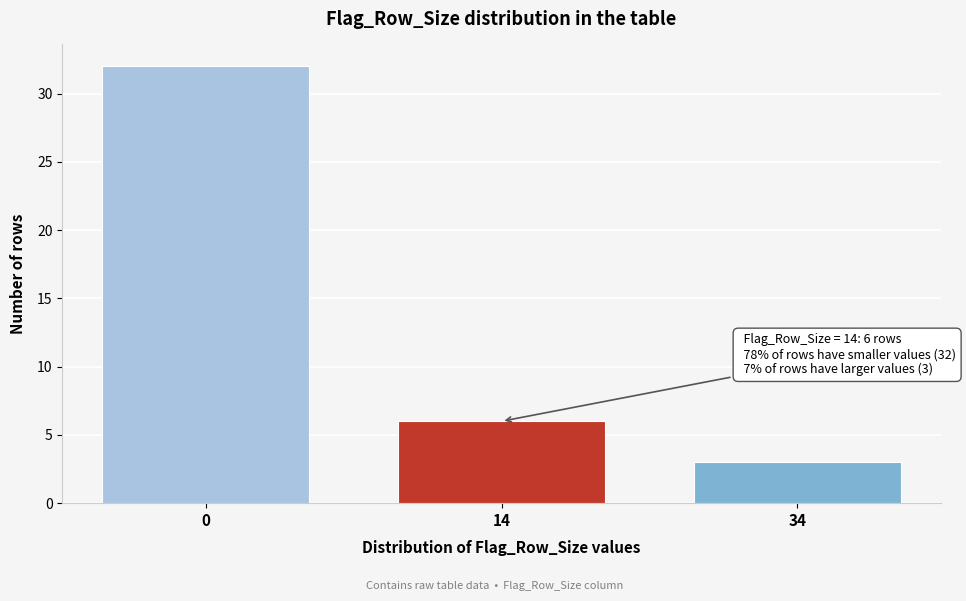

Reading left to right, list all the values displayed in this chart.

32	6	3